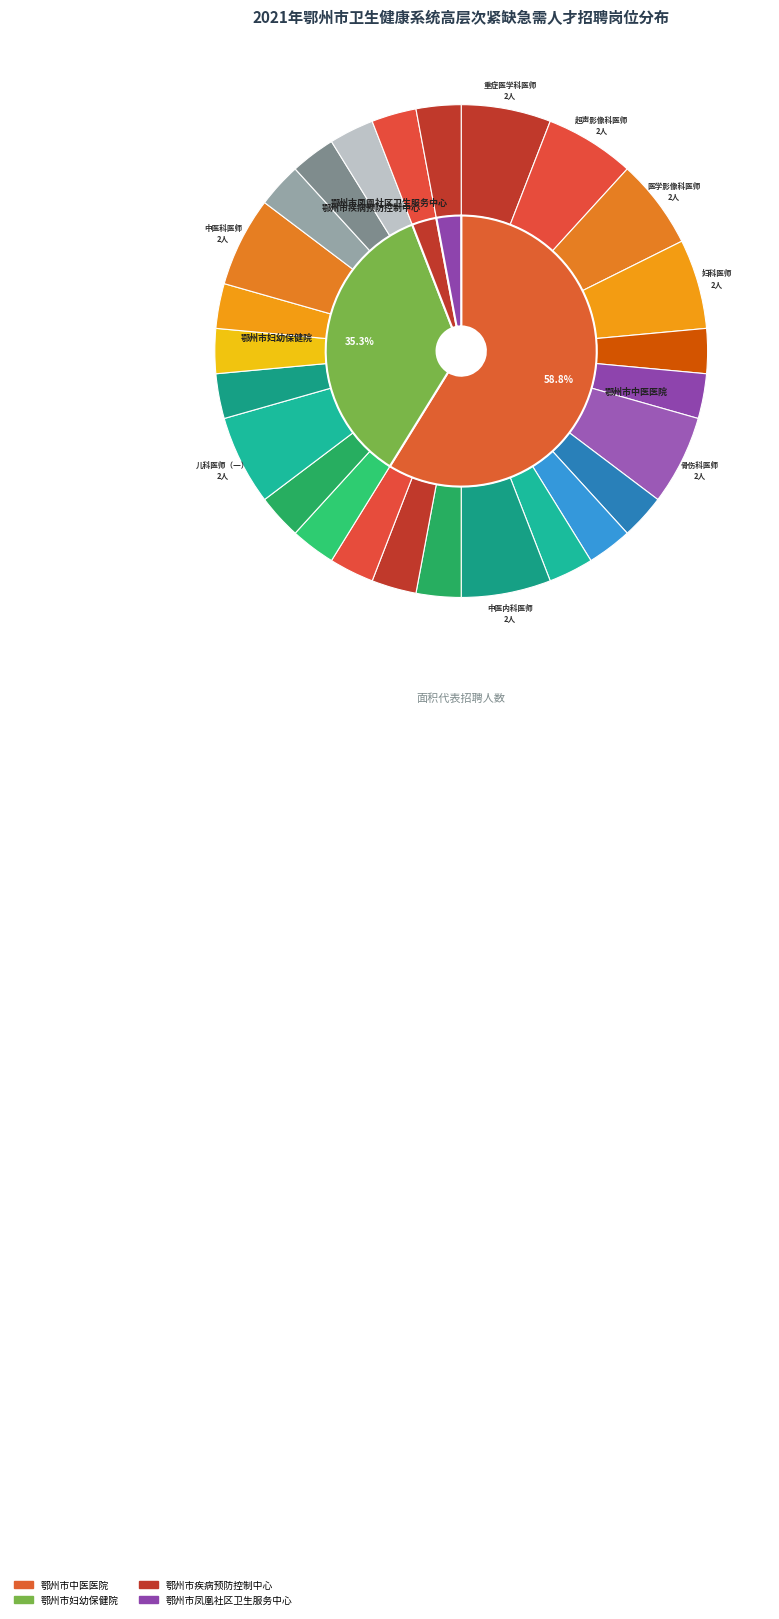

To the nearest percent, what is the average slice percentage?

4%